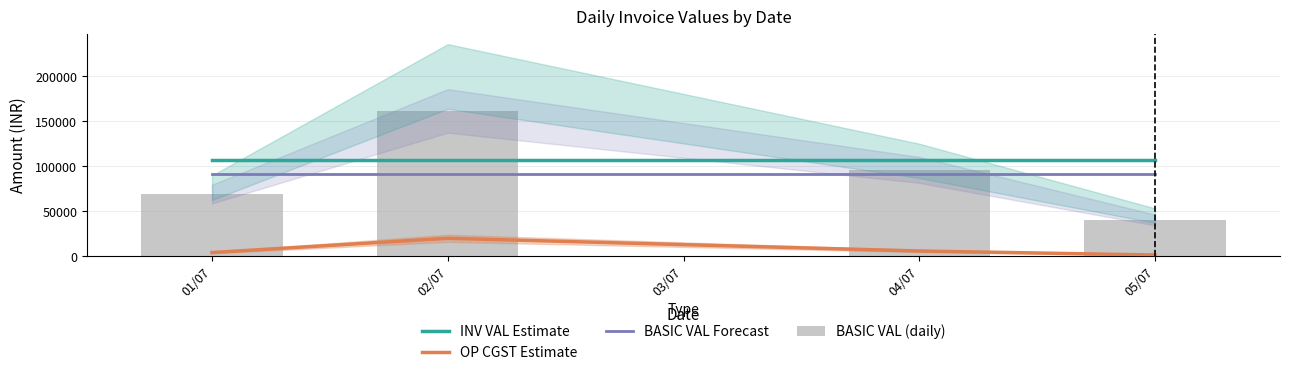

The BASIC VAL Forecast series shows 31268.8 at 04/07. True or false?

False